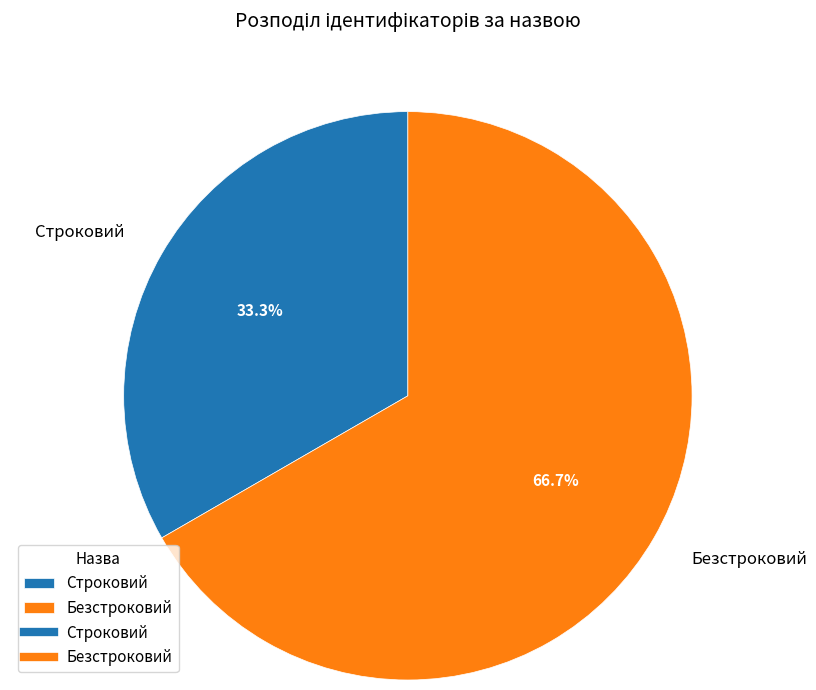

How many segments does this pie chart have?

2